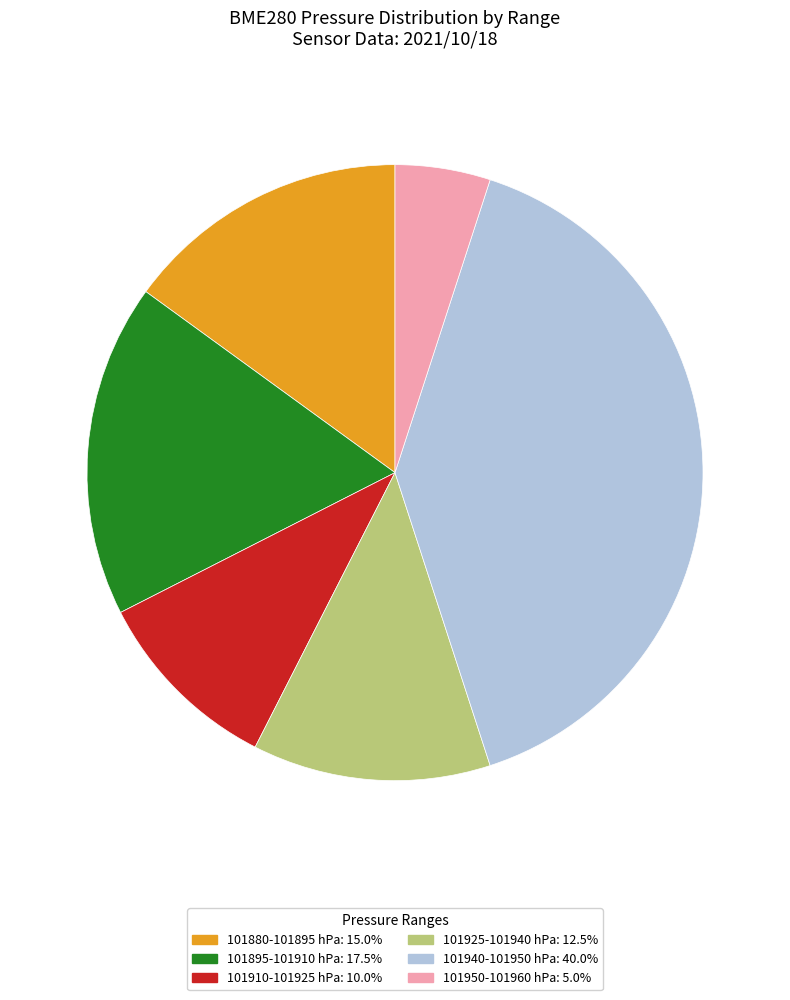

Does any single category account for the majority?

No